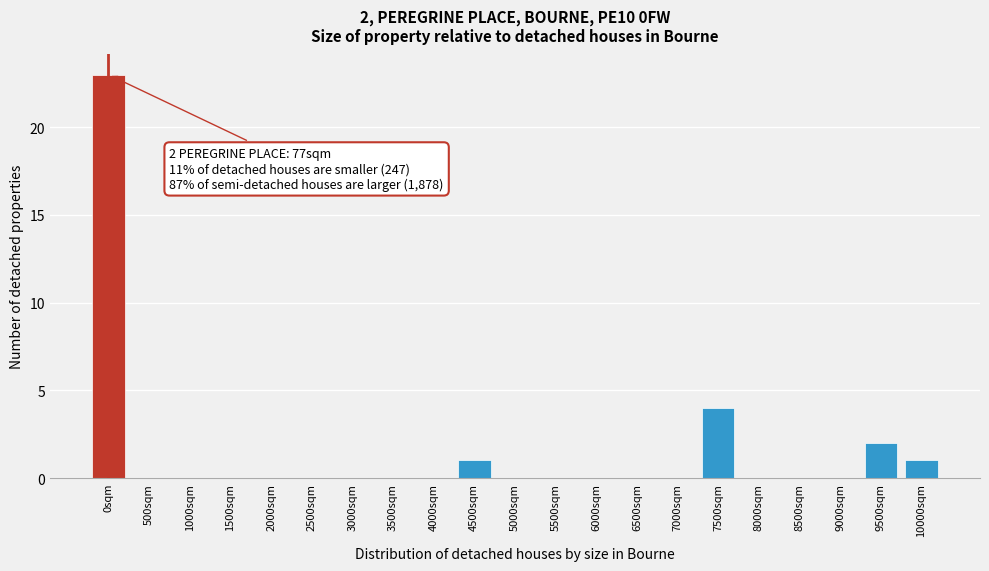

Reading left to right, transcribe all the data shown in this chart.

0sqm=23	500sqm=0	1000sqm=0	1500sqm=0	2000sqm=0	2500sqm=0	3000sqm=0	3500sqm=0	4000sqm=0	4500sqm=1	5000sqm=0	5500sqm=0	6000sqm=0	6500sqm=0	7000sqm=0	7500sqm=4	8000sqm=0	8500sqm=0	9000sqm=0	9500sqm=2	10000sqm=1